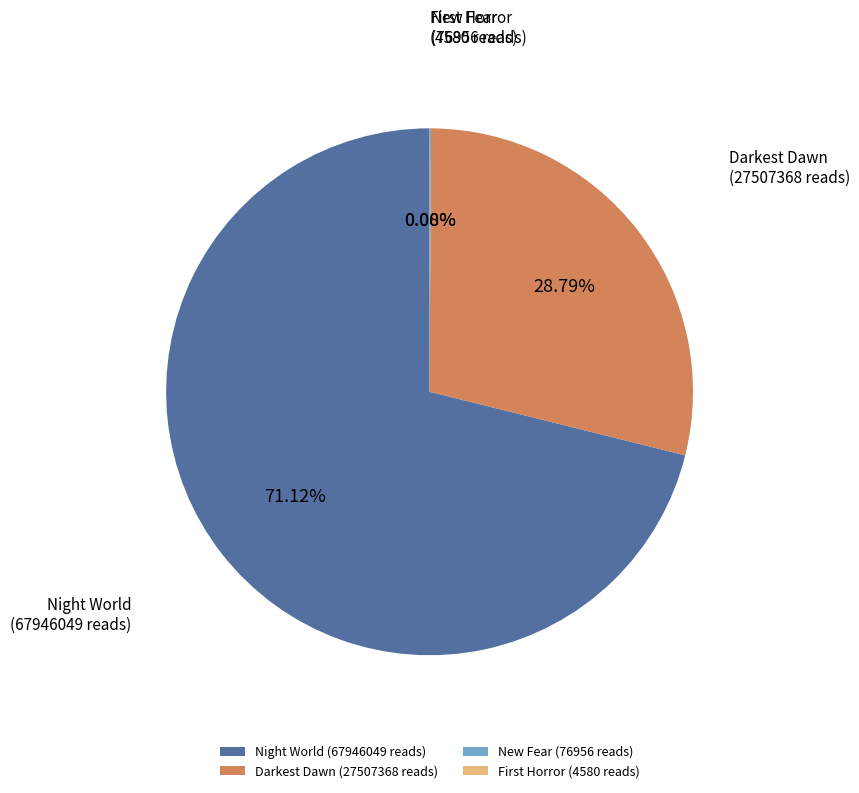

Is there any slice that represents more than half of the pie?

Yes